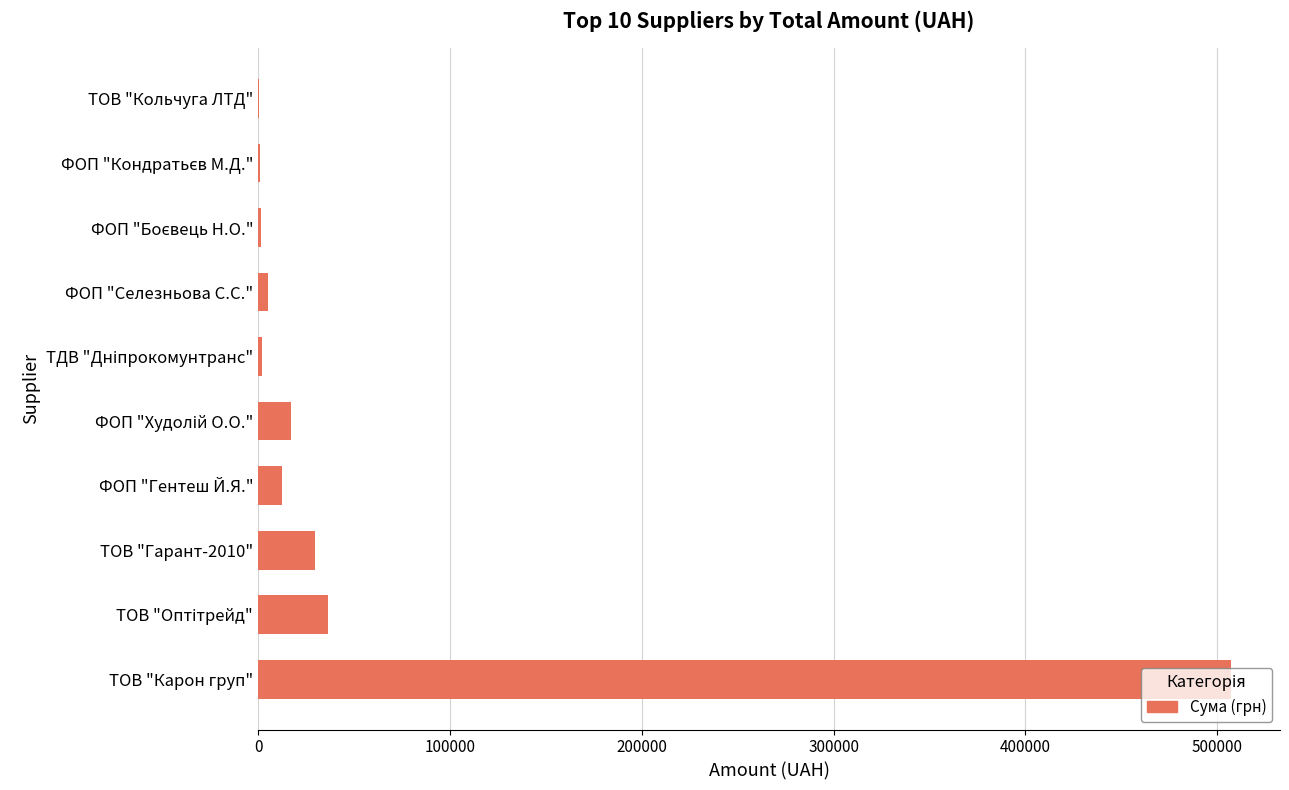

What is the greatest value displayed?

507370.3